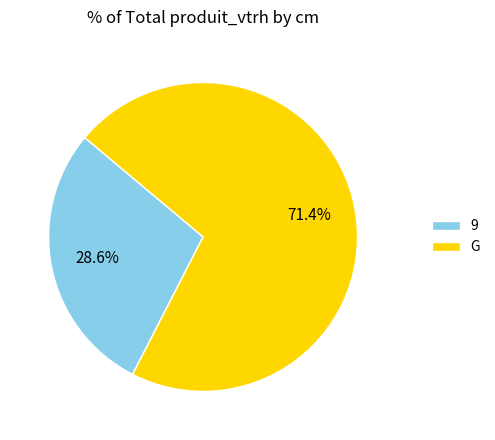

Which slice represents more than half of the pie?

G